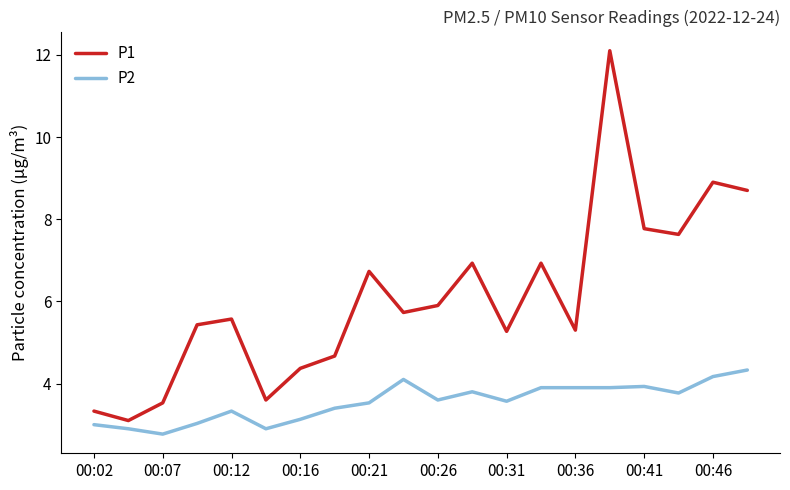

What is the greatest value displayed?

12.1